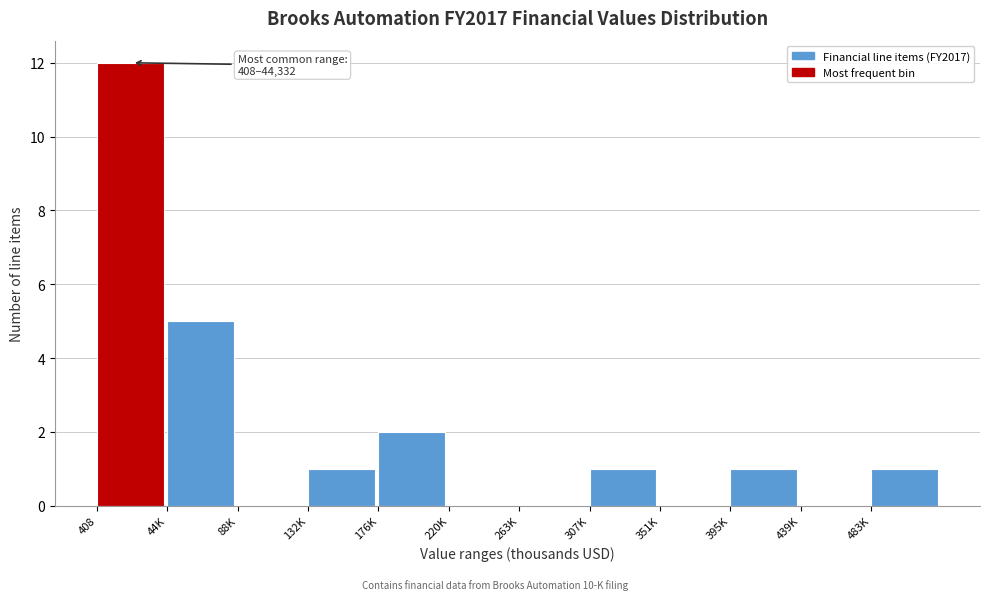

Reading left to right, what are all the values shown in this chart?

408=12	44K=5	88K=0	132K=1	176K=2	220K=0	263K=0	307K=1	351K=0	395K=1	439K=0	483K=1